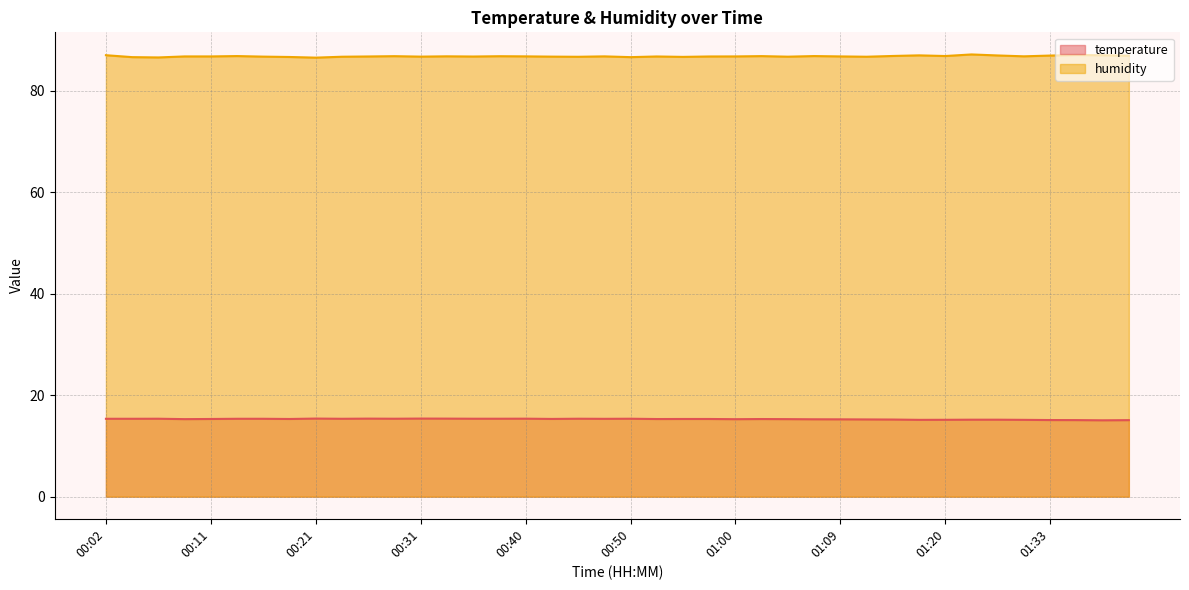

What is the value of the humidity point at the 35th from the left?

87.0